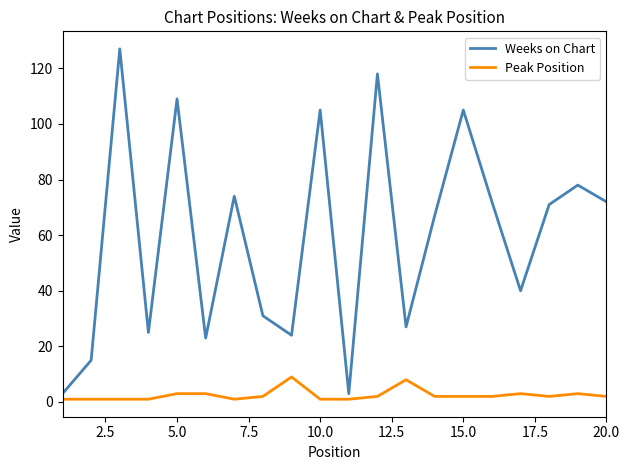

What is the highest value of the Peak Position series?

9